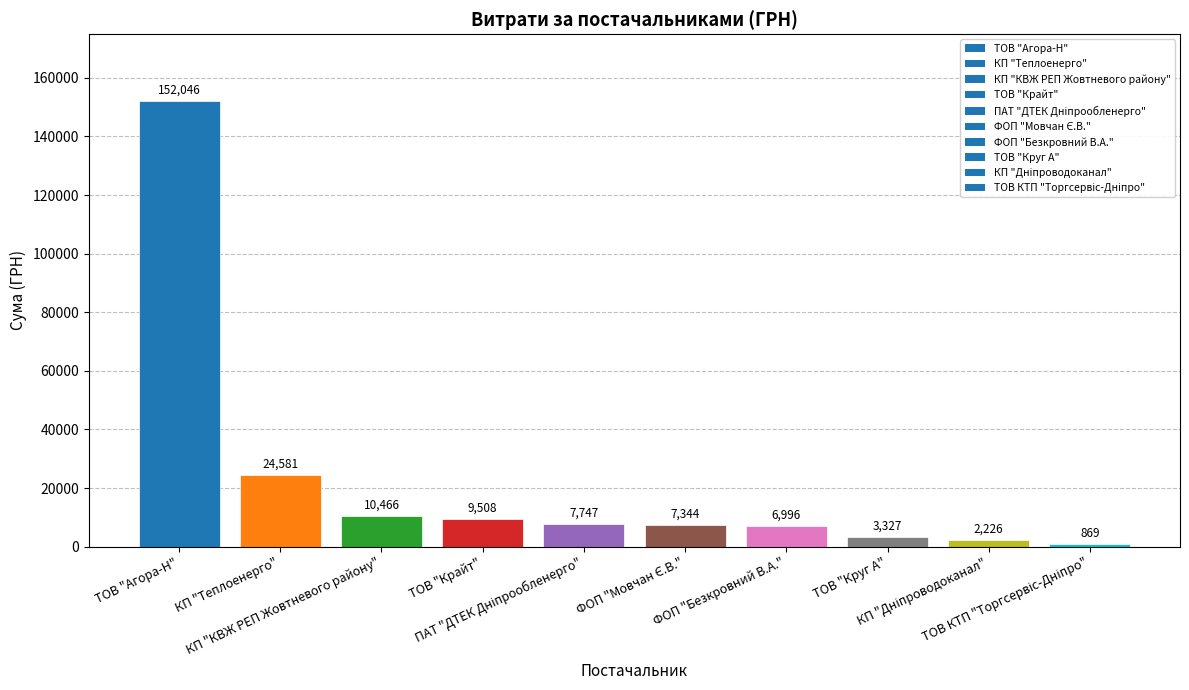

What is the value of the 2nd bar from the left?

24581.0